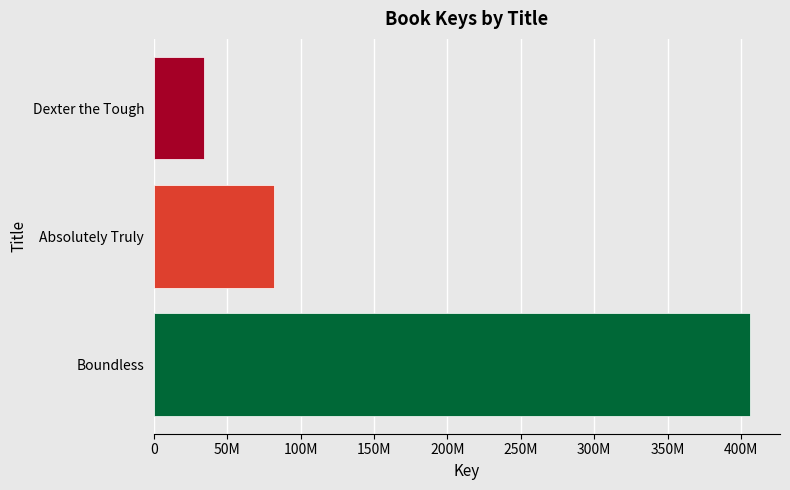

Does the chart contain any negative values?

No